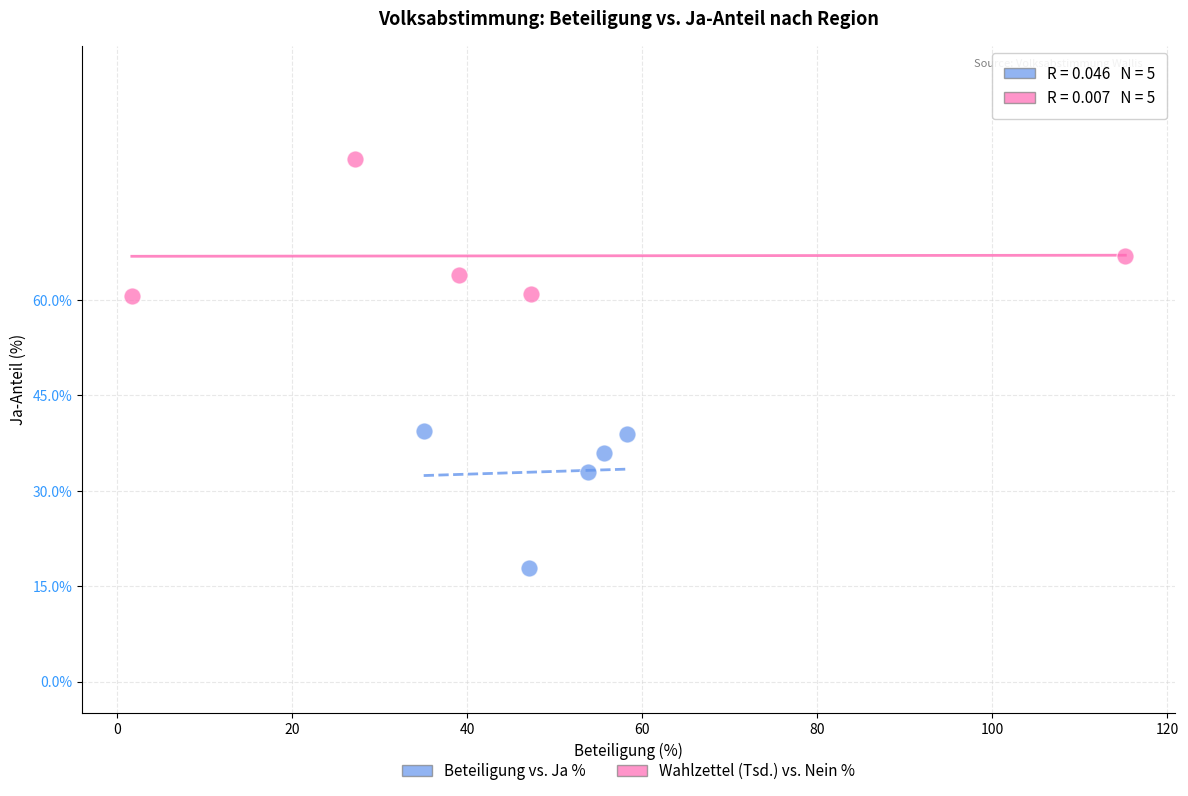

Which series reaches the maximum Y coordinate?

Wahlzettel (Tsd.) vs. Nein %